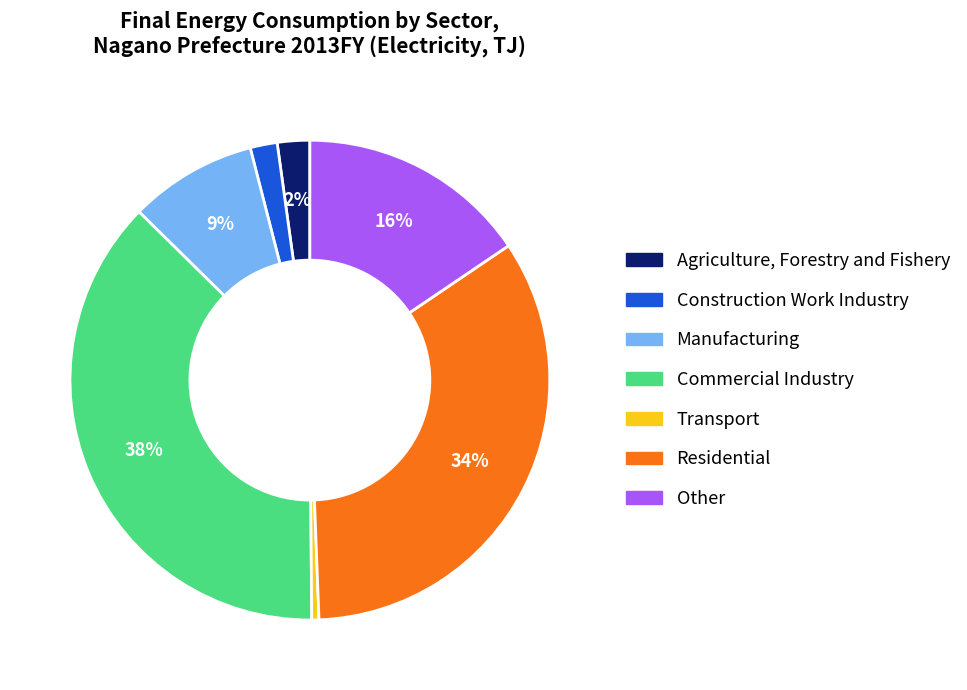

The Construction Work Industry slice represents 2% of the pie. True or false?

True